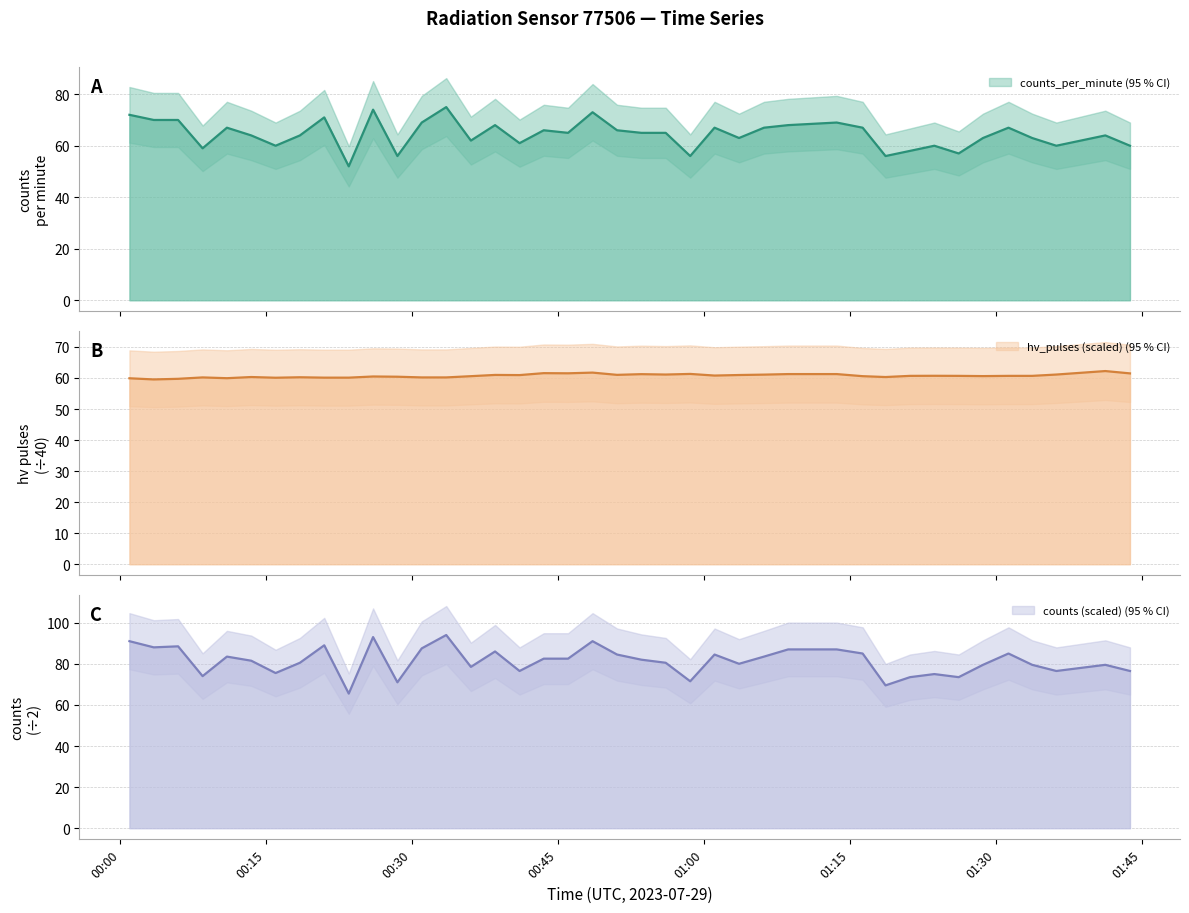

At how many categories does at least one series exceed 61?

40